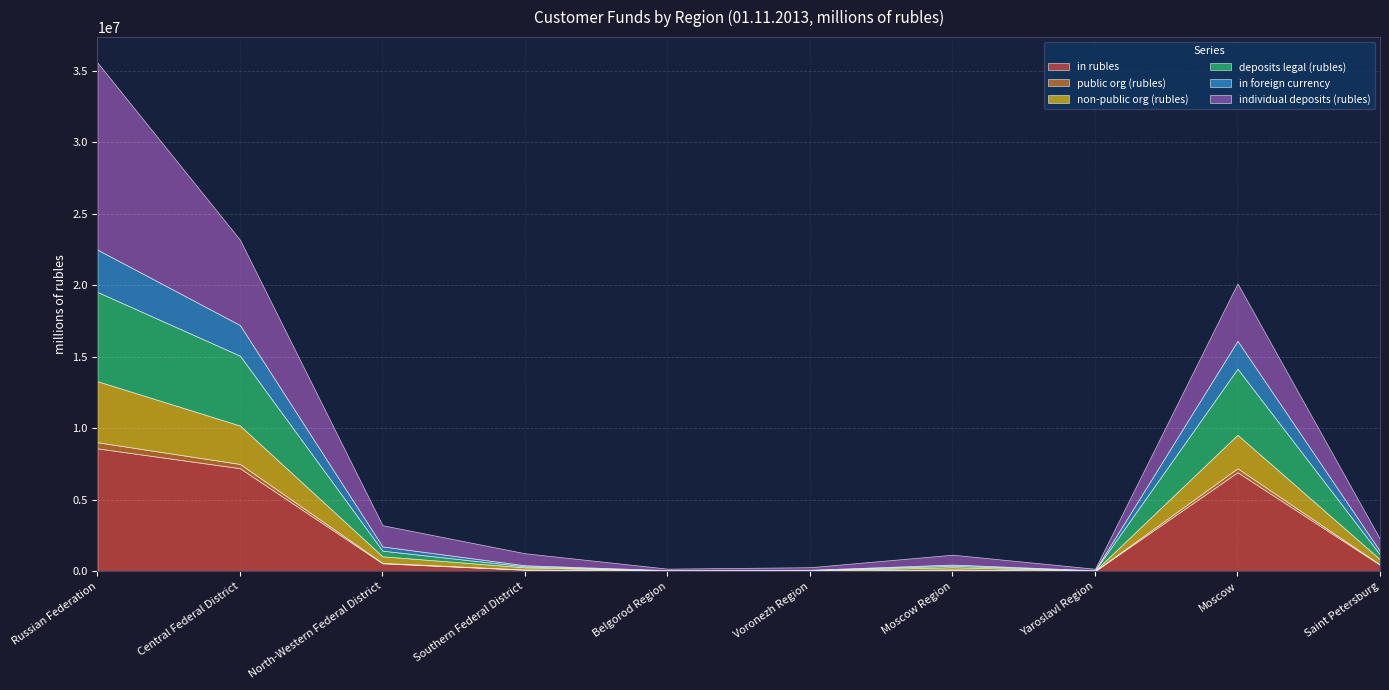

The value of public org (rubles) at Voronezh Region is 1616. True or false?

True